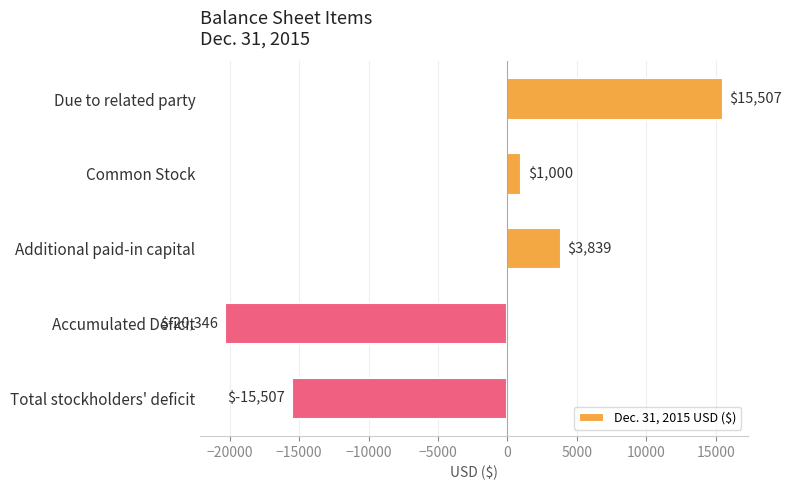

How many distinct data groups are displayed?

1